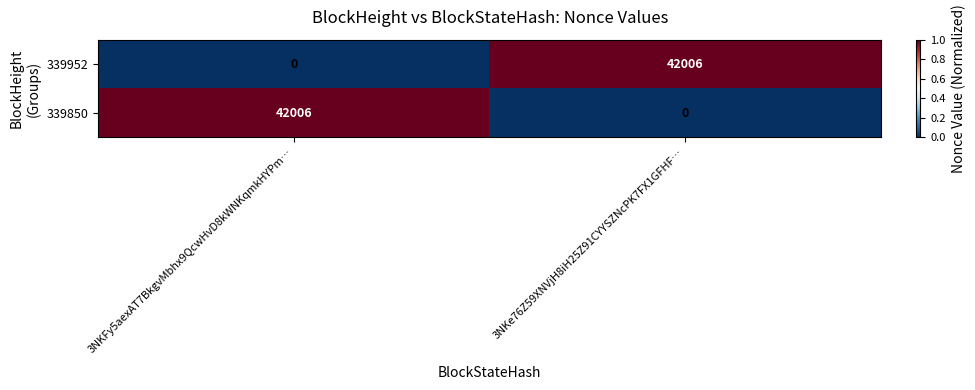

Read the 339850 value at 3NKFy5aexAT7BkgvMbhx9QcwHvD8kWNKqmkHYPm….

42006